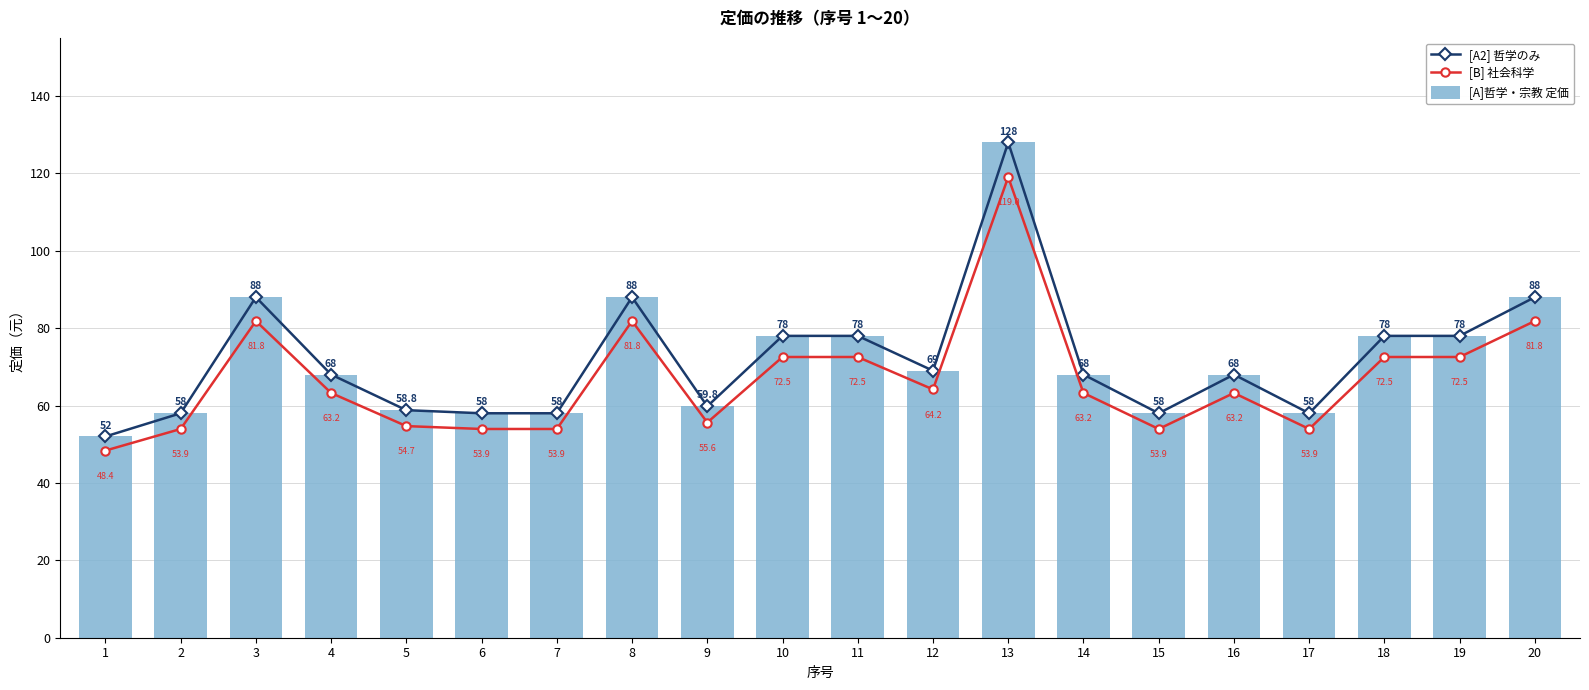

Read the [A2] 哲学のみ value at 19.

78.0